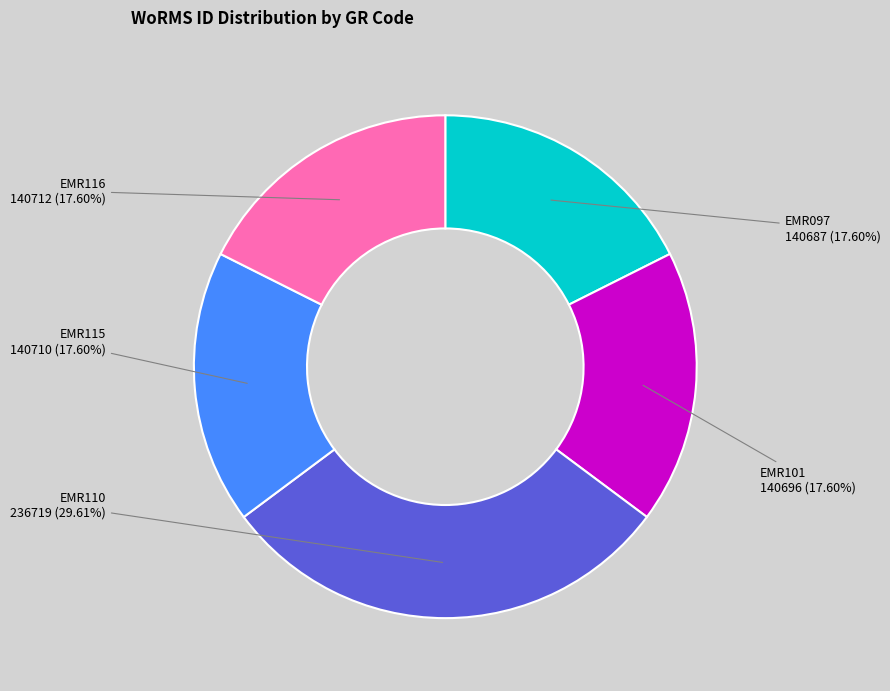

To the nearest percent, what is the average slice percentage?

20%